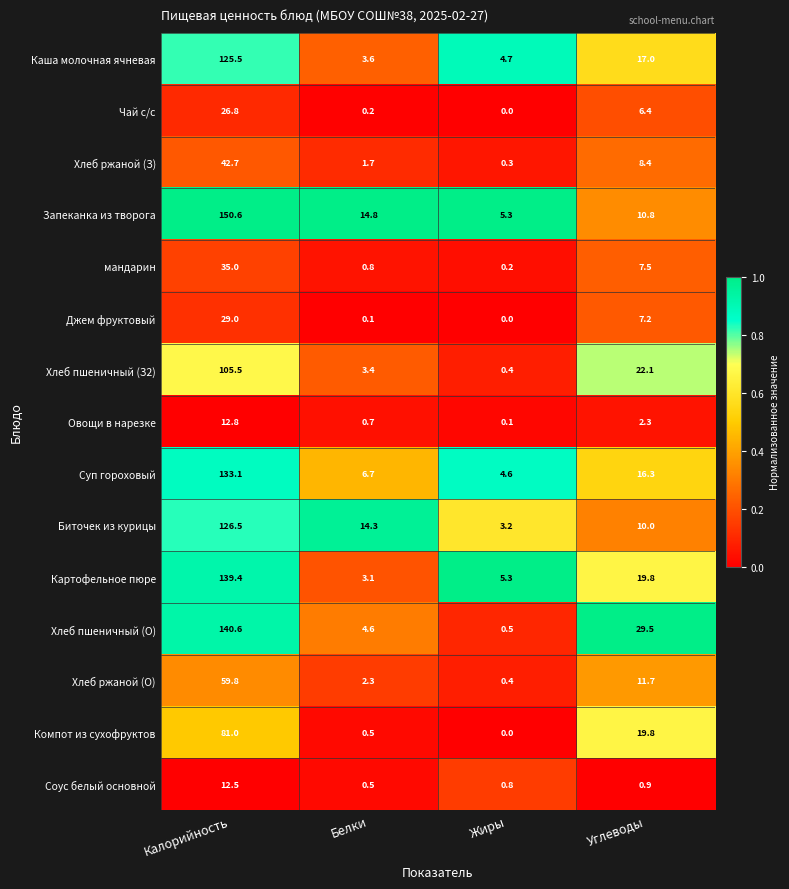

True or false: Запеканка из творога has a value of 5.3 at Жиры.

True